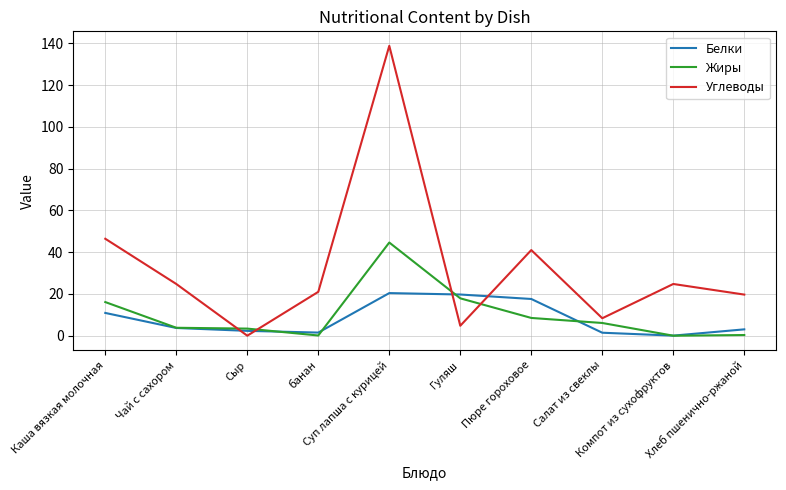

List the series in order of their peak value, highest first.

Углеводы, Жиры, Белки